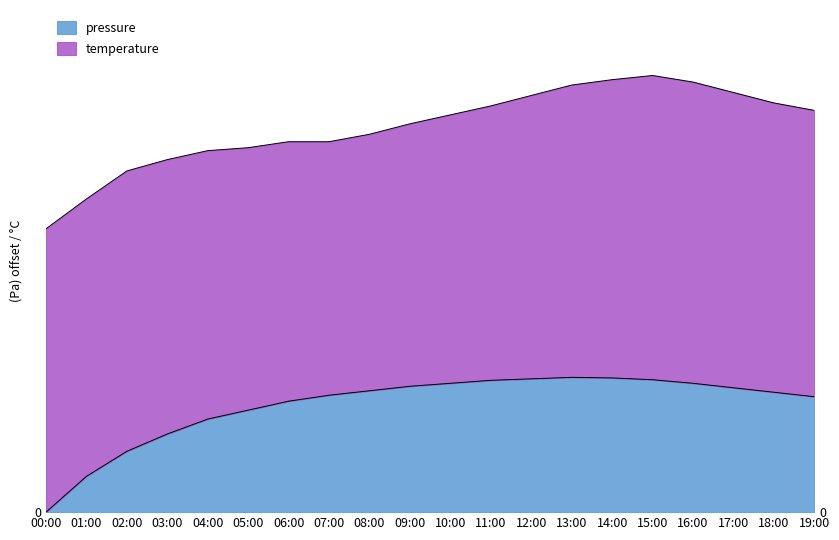

What is the value of the 6th point from the left?

3.4